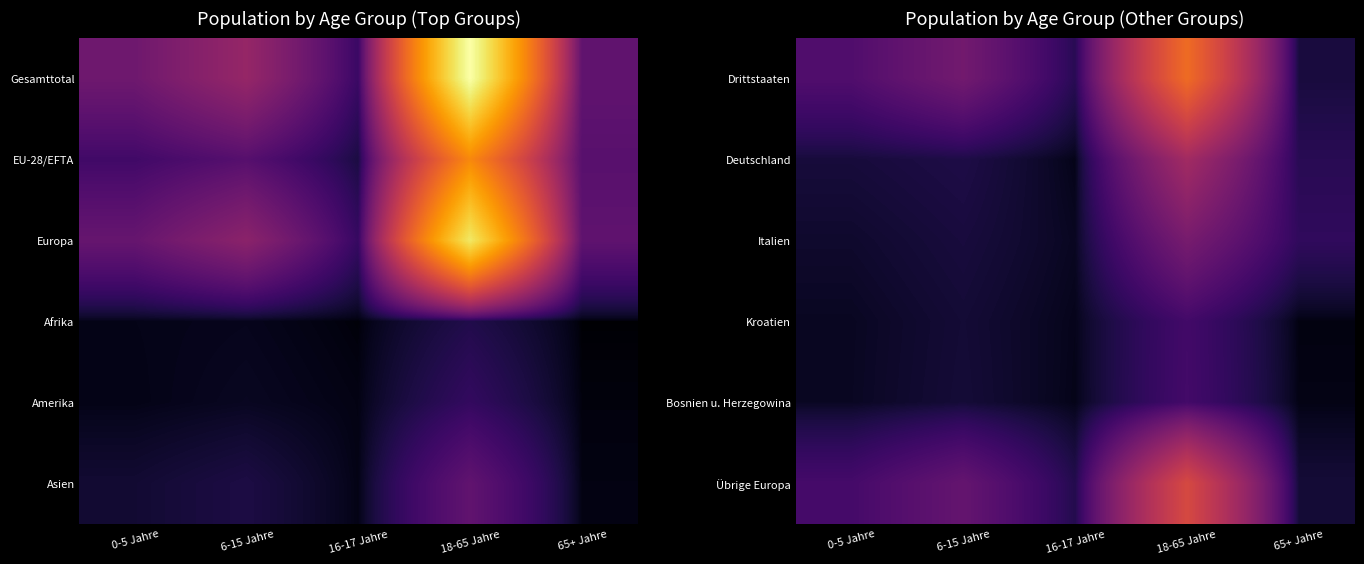

The value of Kroatien at 16-17 Jahre is 184. True or false?

False